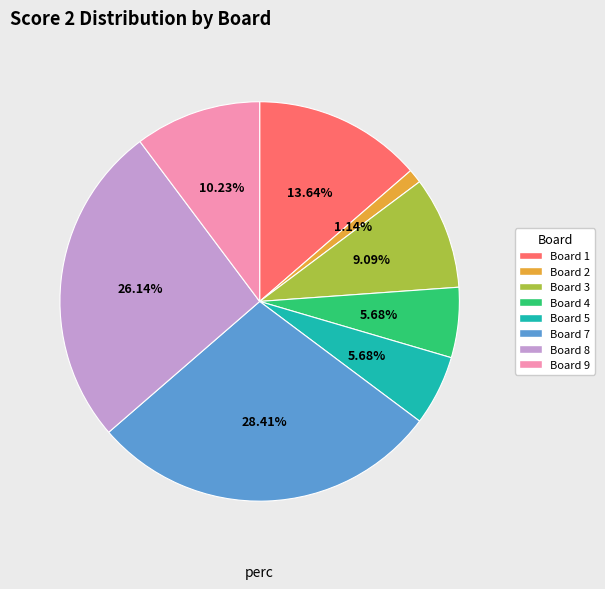

How many slices are in this pie chart?

8